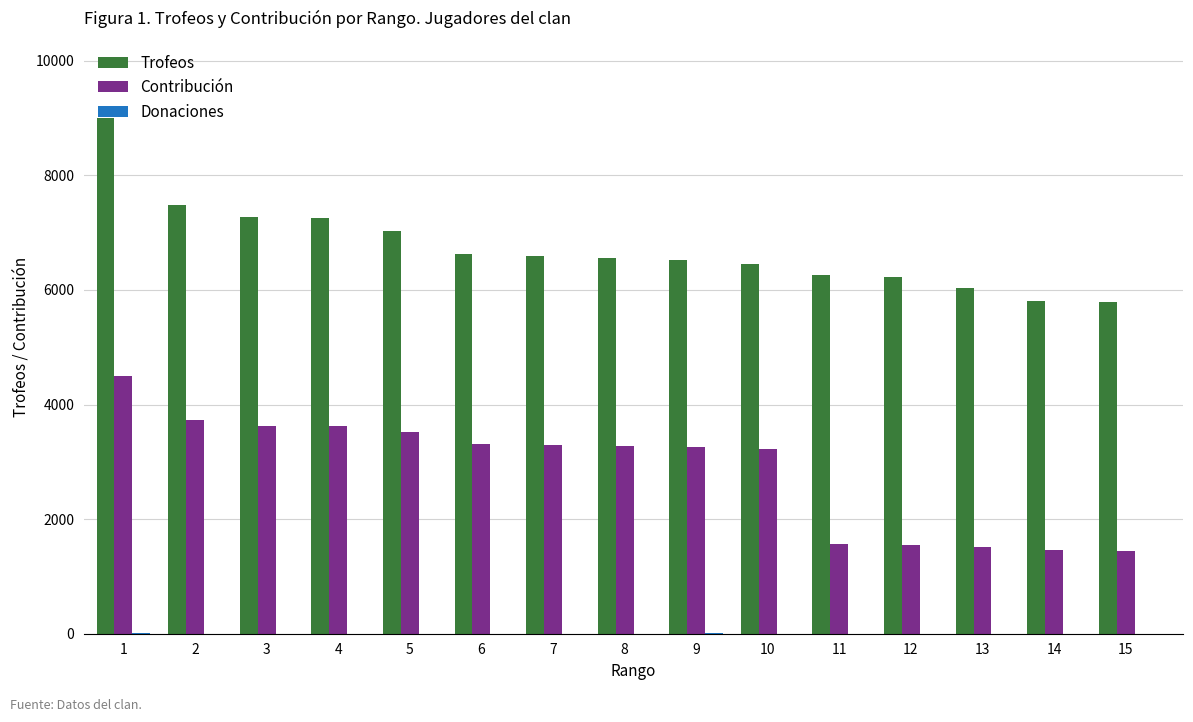

Which category has the highest value in the Contribución series?

1